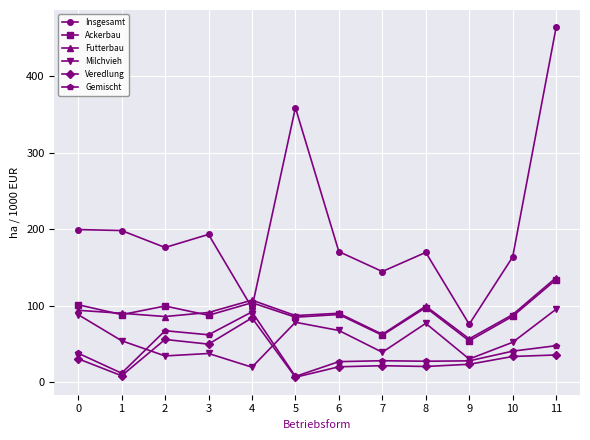

True or false: Veredlung has more than 0 points higher than both neighbors.

True